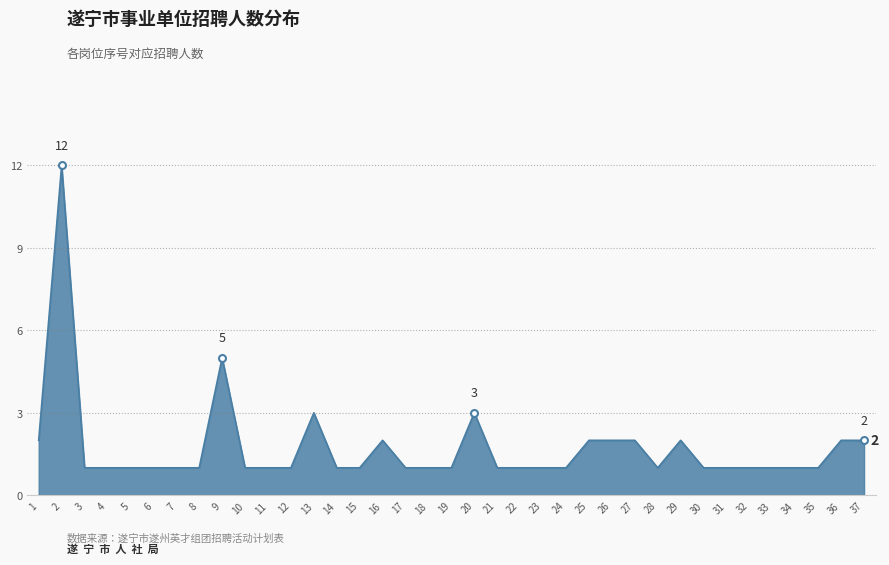

What is the change in value from 1 to 35?

-1